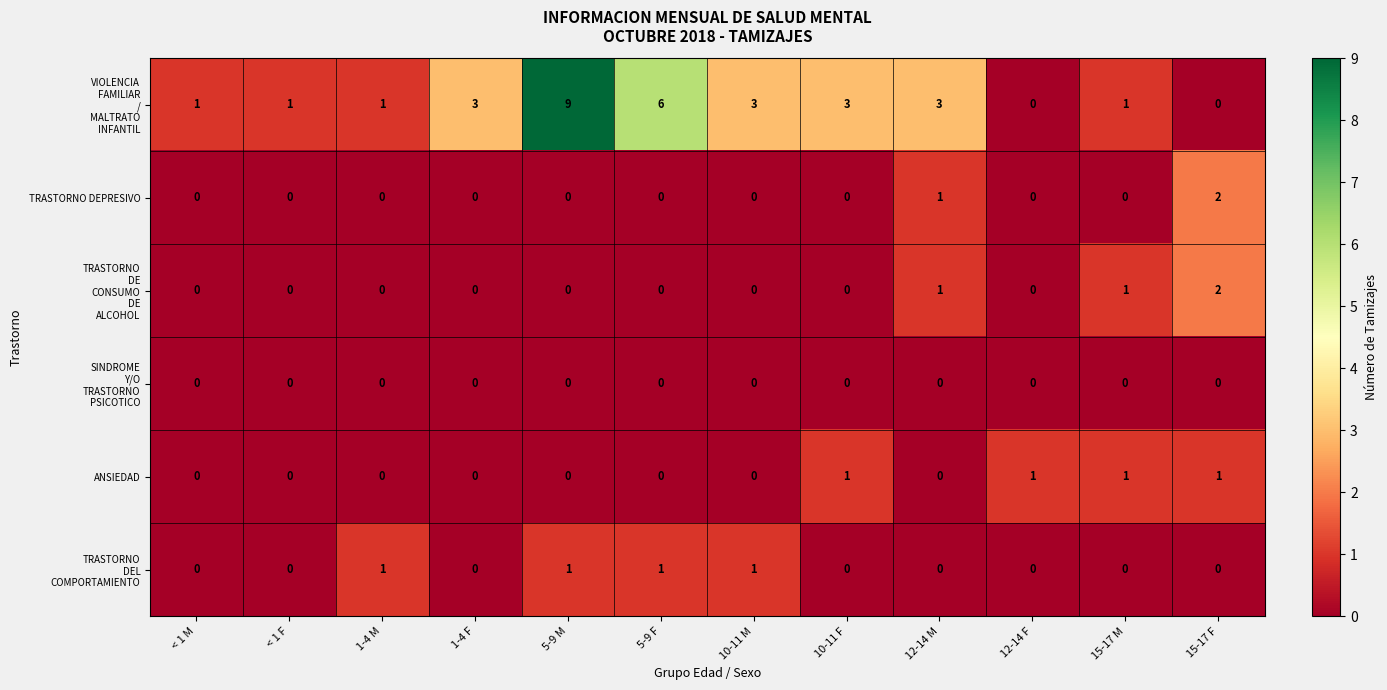

At which category is the sum across all series the highest?

5-9 M